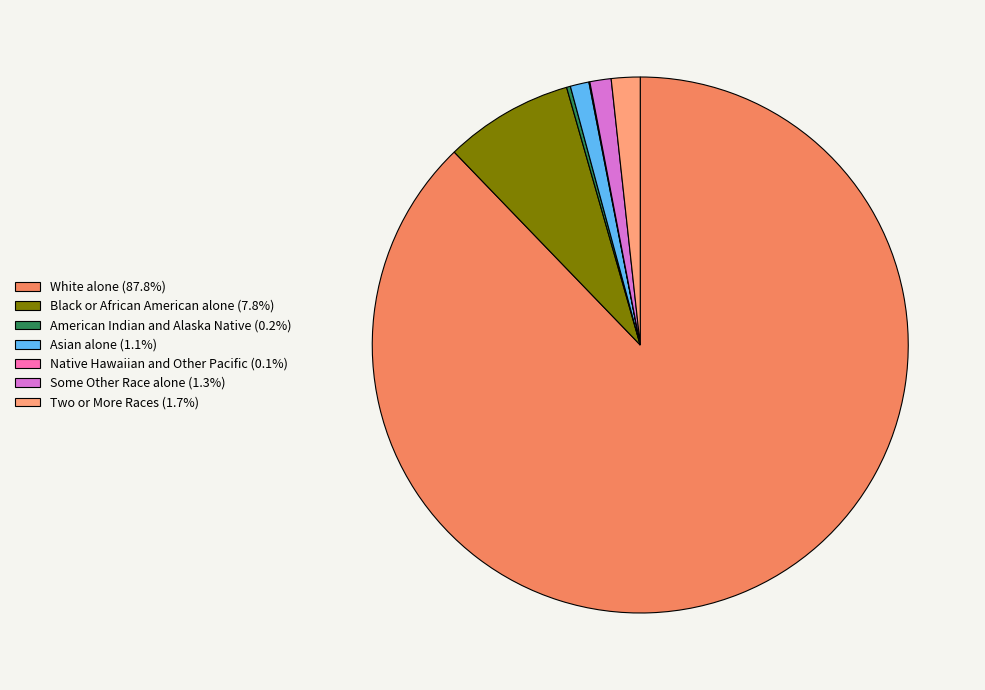

Is there any slice that represents more than half of the pie?

Yes